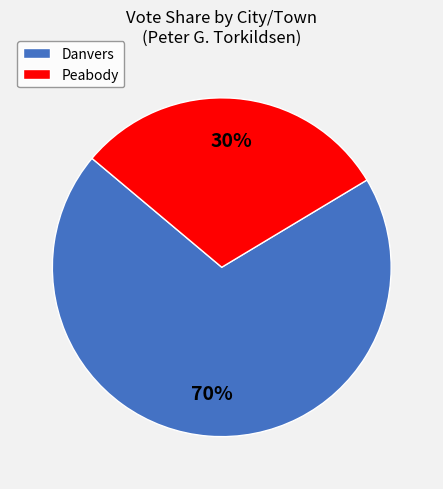

To the nearest percent, what percentage of the pie is Peabody?

30%